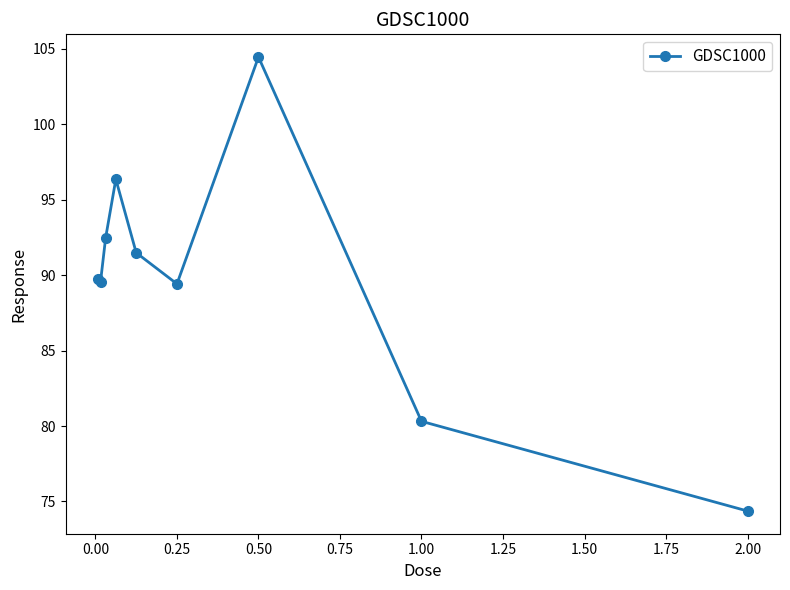

True or false: there are more than 0 points higher than both neighbors.

True